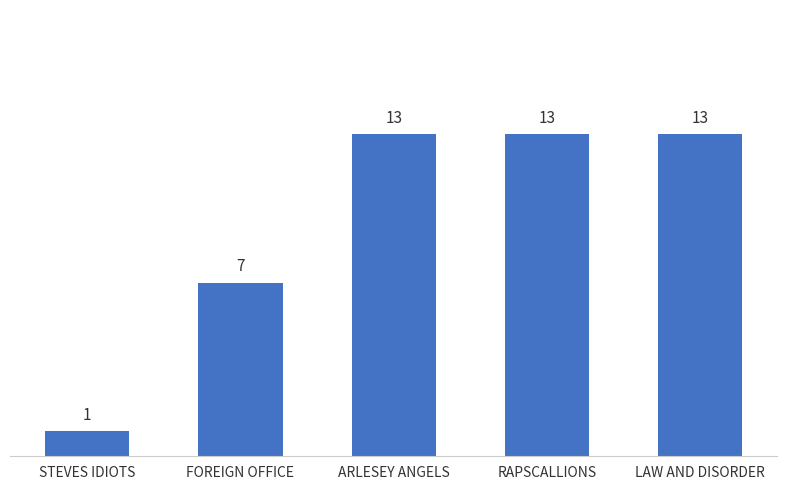

What position from the right is STEVES IDIOTS?

5